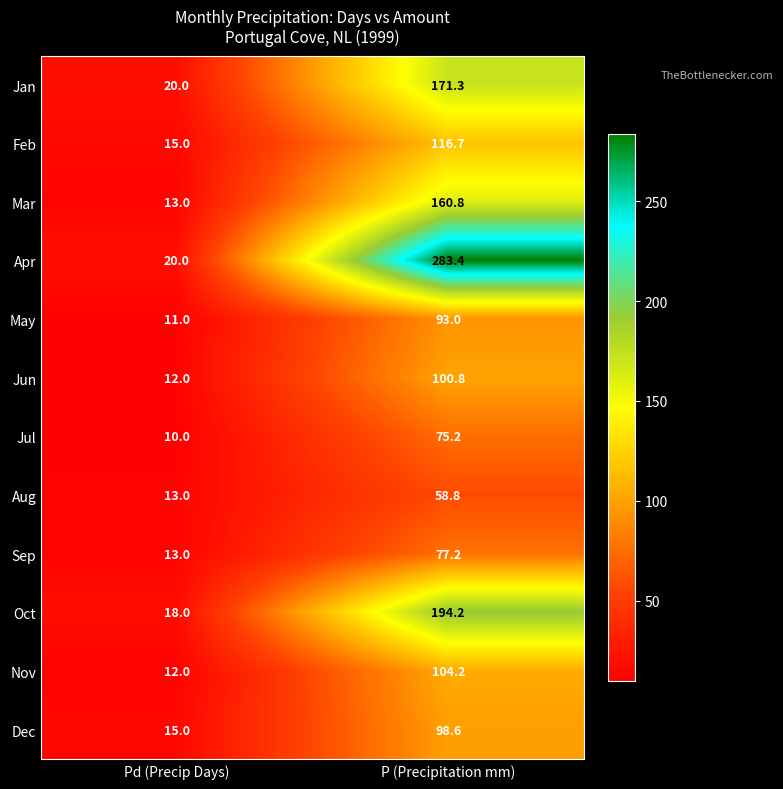

What is the total value across all series at Pd (Precip Days)?

172.0